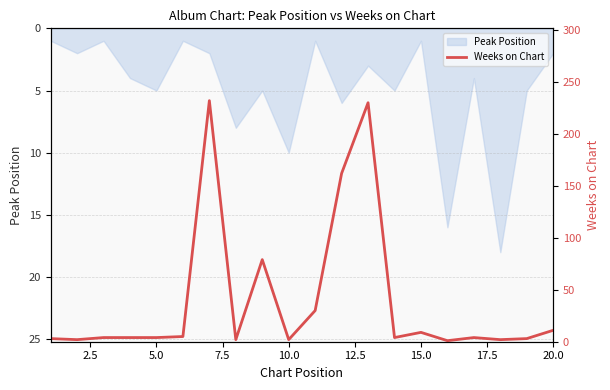

How many lines are shown in the chart?

1